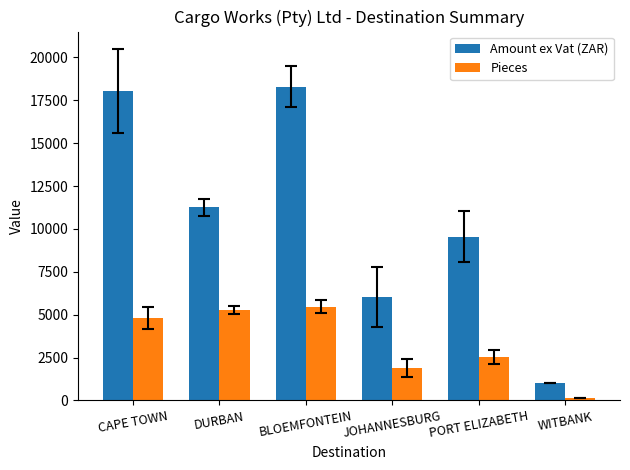

At which label is Amount ex Vat (ZAR) closest to 9646?

PORT ELIZABETH